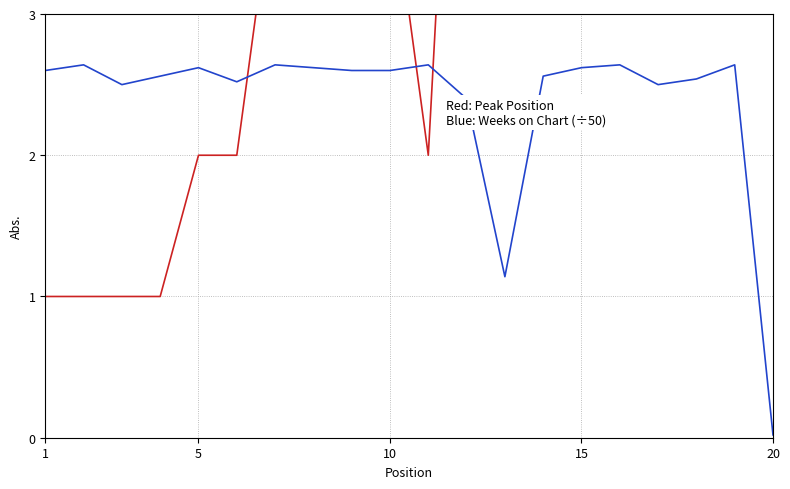

In Peak Position, how many points are lower than both neighbors (excluding endpoints)?

3